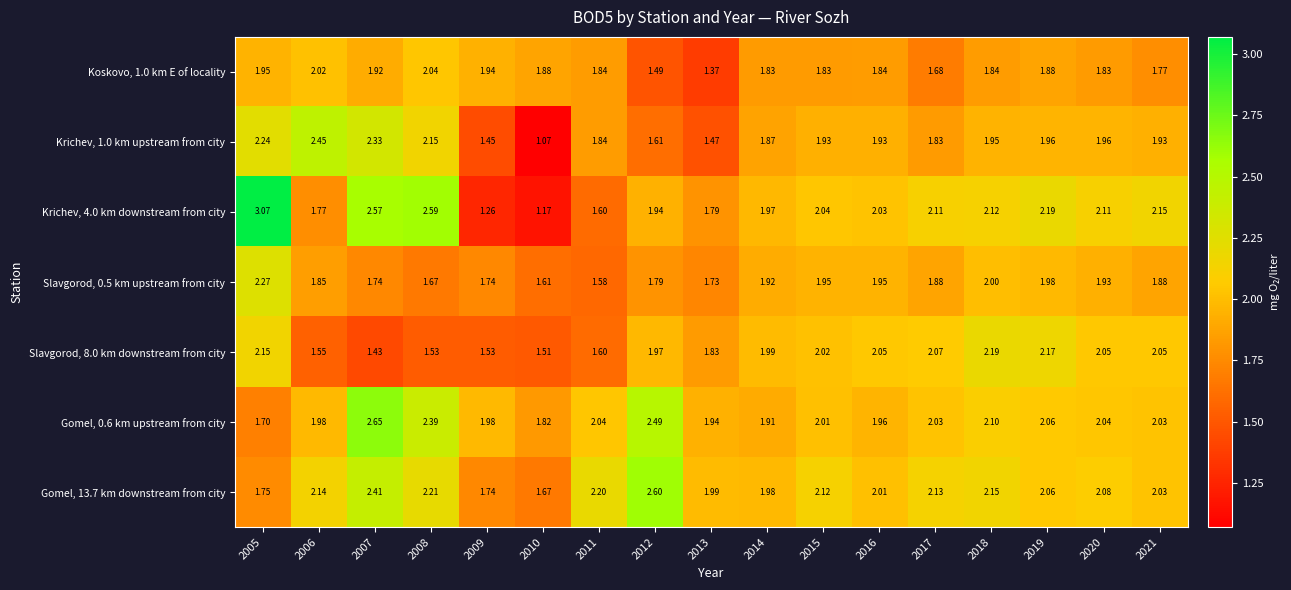

Reading right to left, list all the values displayed in this chart.

Koskovo, 1.0 km E of locality: 2021=1.8	2020=1.8	2019=1.9	2018=1.8	2017=1.7	2016=1.8	2015=1.8	2014=1.8	2013=1.4	2012=1.5	2011=1.8	2010=1.9	2009=1.9	2008=2.0	2007=1.9	2006=2.0	2005=1.9
Krichev, 1.0 km upstream from city: 2021=1.9	2020=2.0	2019=2.0	2018=1.9	2017=1.8	2016=1.9	2015=1.9	2014=1.9	2013=1.5	2012=1.6	2011=1.8	2010=1.1	2009=1.4	2008=2.1	2007=2.3	2006=2.5	2005=2.2
Krichev, 4.0 km downstream from city: 2021=2.1	2020=2.1	2019=2.2	2018=2.1	2017=2.1	2016=2.0	2015=2.0	2014=2.0	2013=1.8	2012=1.9	2011=1.6	2010=1.2	2009=1.3	2008=2.6	2007=2.6	2006=1.8	2005=3.1
Slavgorod, 0.5 km upstream from city: 2021=1.9	2020=1.9	2019=2.0	2018=2.0	2017=1.9	2016=1.9	2015=1.9	2014=1.9	2013=1.7	2012=1.8	2011=1.6	2010=1.6	2009=1.7	2008=1.7	2007=1.7	2006=1.9	2005=2.3
Slavgorod, 8.0 km downstream from city: 2021=2.0	2020=2.0	2019=2.2	2018=2.2	2017=2.1	2016=2.0	2015=2.0	2014=2.0	2013=1.8	2012=2.0	2011=1.6	2010=1.5	2009=1.5	2008=1.5	2007=1.4	2006=1.6	2005=2.1
Gomel, 0.6 km upstream from city: 2021=2.0	2020=2.0	2019=2.1	2018=2.1	2017=2.0	2016=2.0	2015=2.0	2014=1.9	2013=1.9	2012=2.5	2011=2.0	2010=1.8	2009=2.0	2008=2.4	2007=2.6	2006=2.0	2005=1.7
Gomel, 13.7 km downstream from city: 2021=2.0	2020=2.1	2019=2.1	2018=2.1	2017=2.1	2016=2.0	2015=2.1	2014=2.0	2013=2.0	2012=2.6	2011=2.2	2010=1.7	2009=1.7	2008=2.2	2007=2.4	2006=2.1	2005=1.8